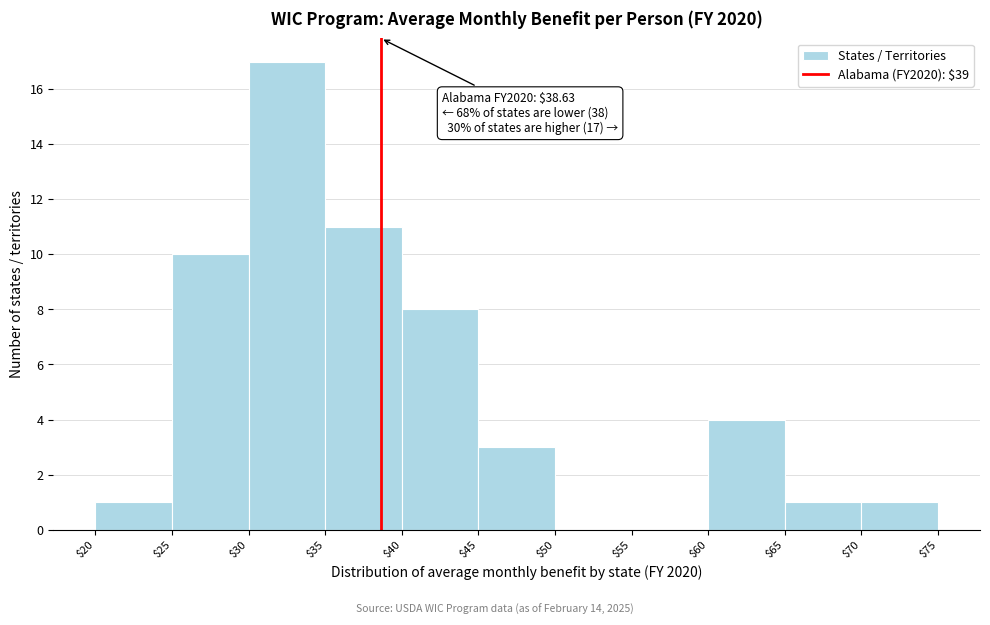

Which range on the x-axis has the tallest bar?

$30 to $35